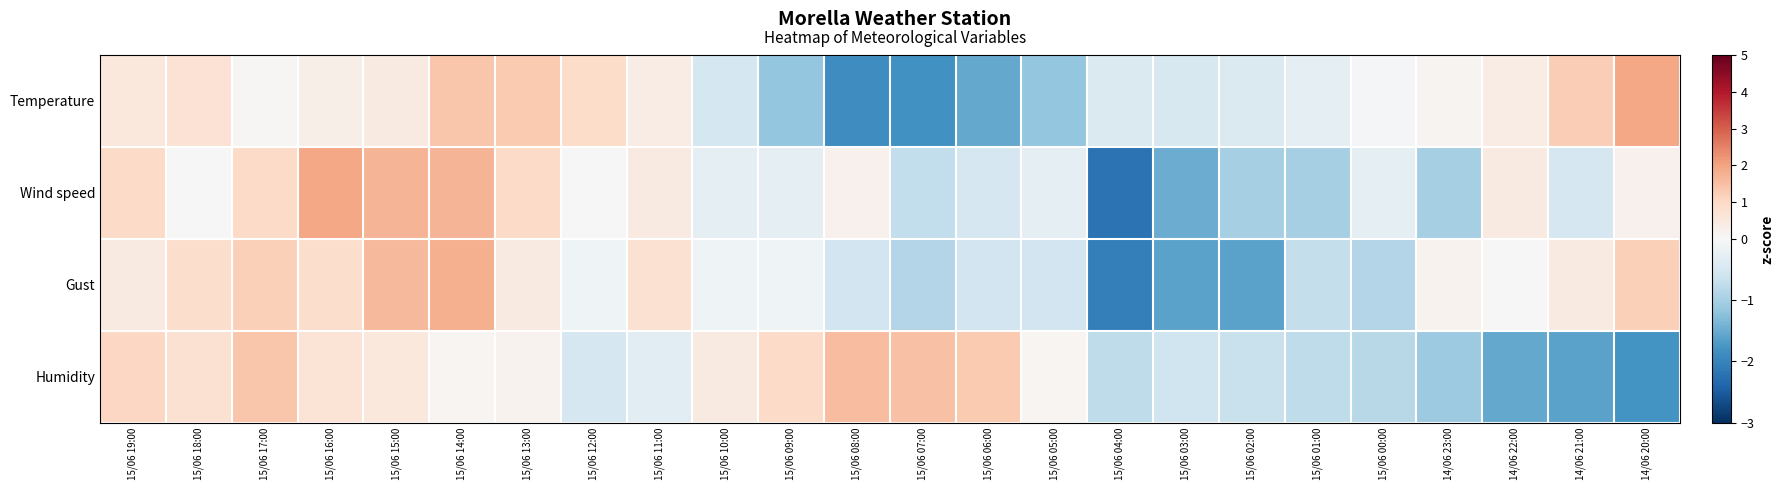

At which category does the chart reach its minimum across all series?

15/06 04:00